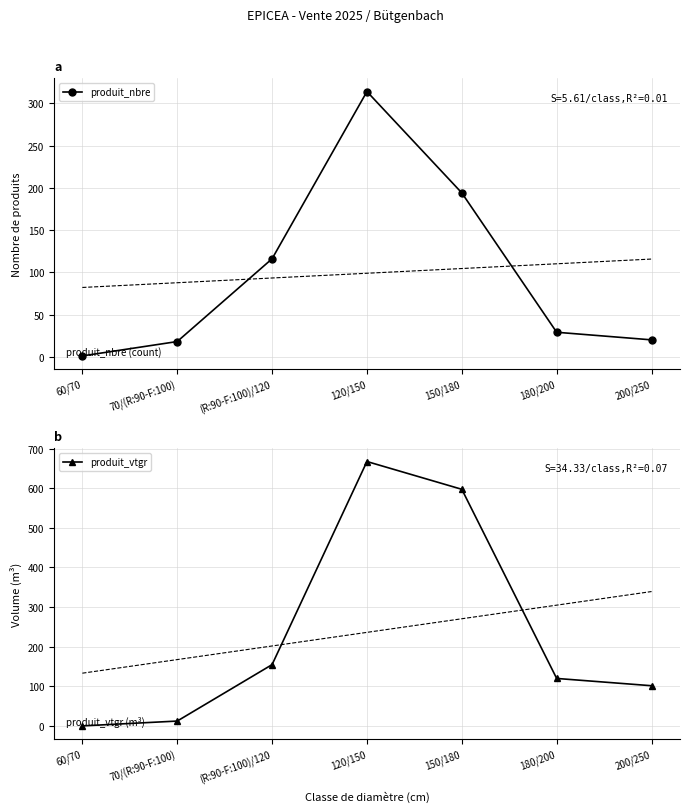

What is the approximate value of produit_vtgr at 120/150?

667.3